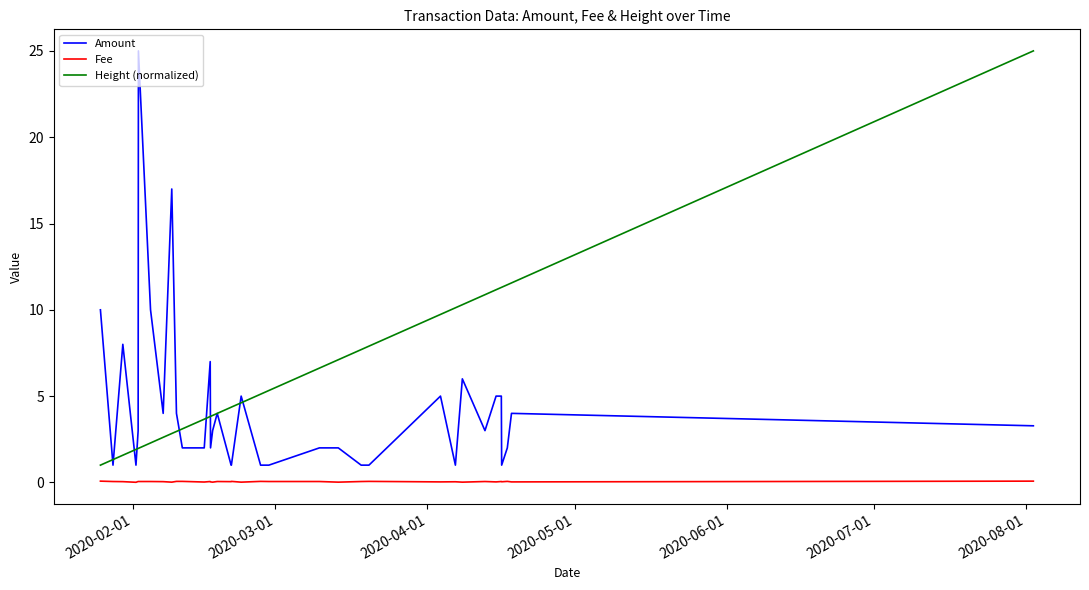

Rank the series by their average value, from highest to lowest.

Height (normalized), Amount, Fee